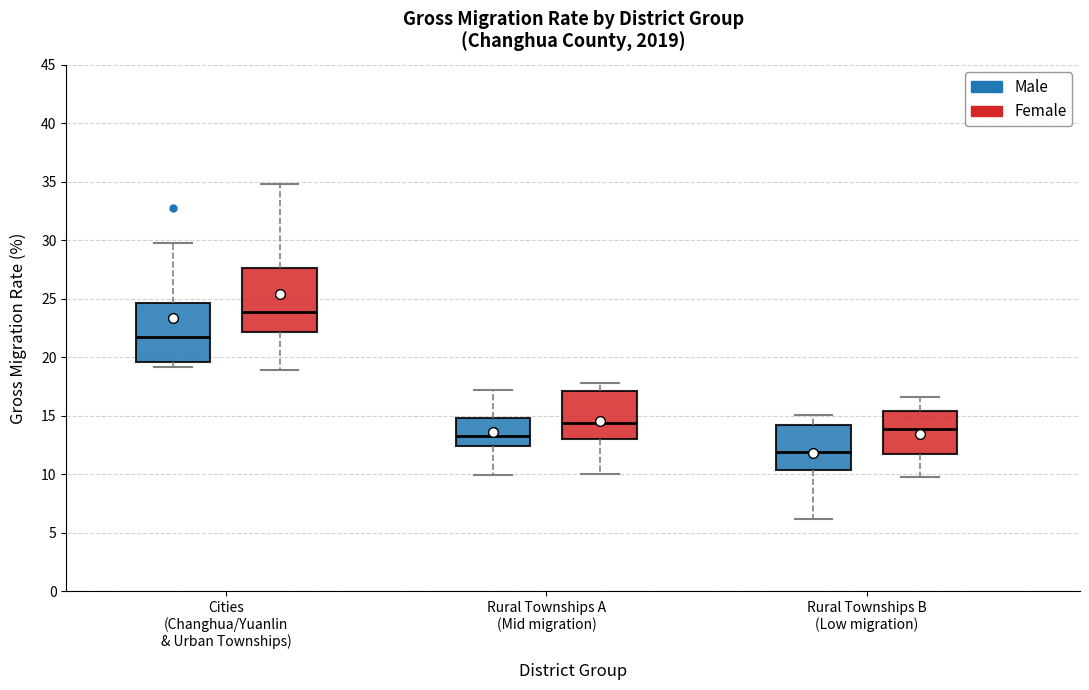

Where is the lower edge of the box for Rural Townships B (Low migration) (Female) on the y-axis? The values are not printed on the chart, so give them approximately, as read against the axis.

11.5